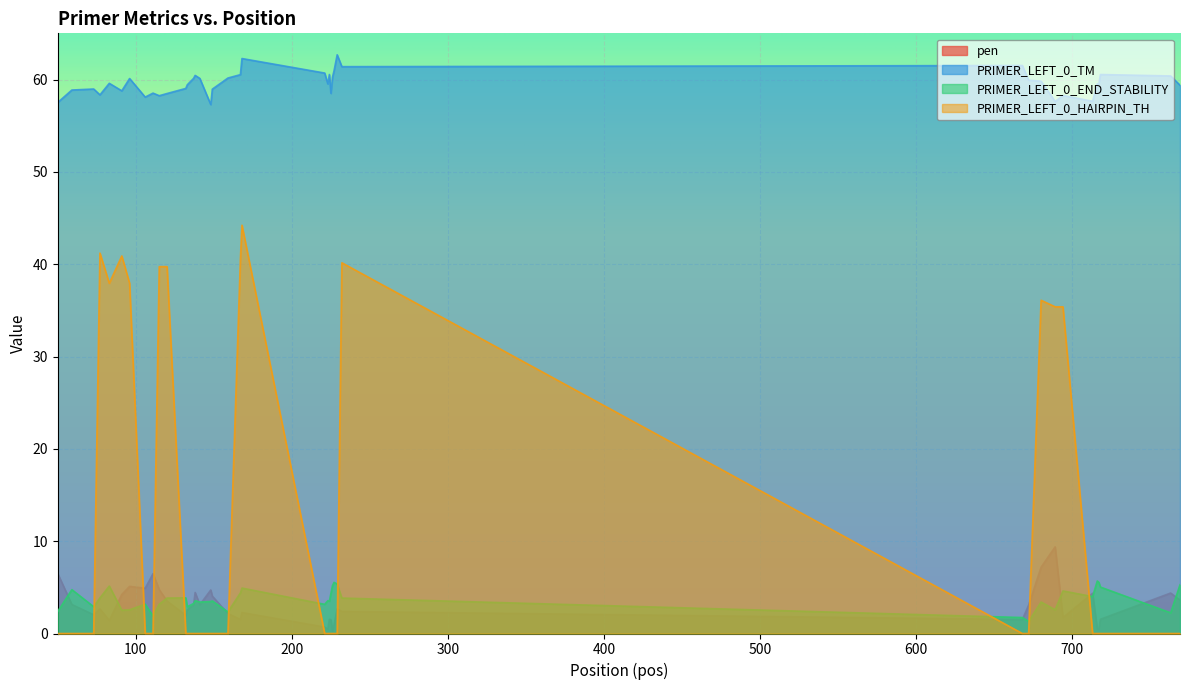

What is the sum of the PRIMER_LEFT_0_HAIRPIN_TH values at 132 and 115?

39.7